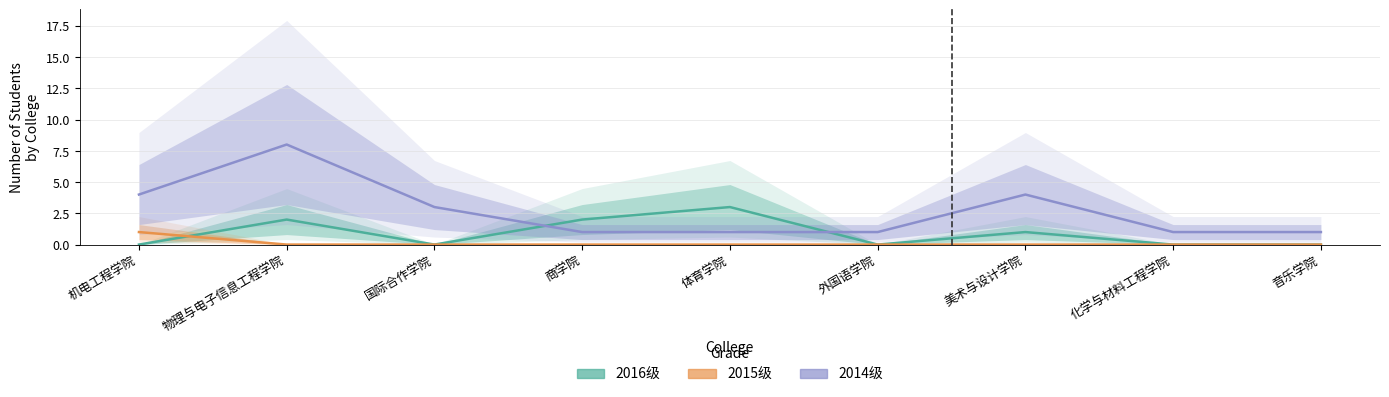

Rank the series by their maximum value, from lowest to highest.

2015级, 2014级, 2016级